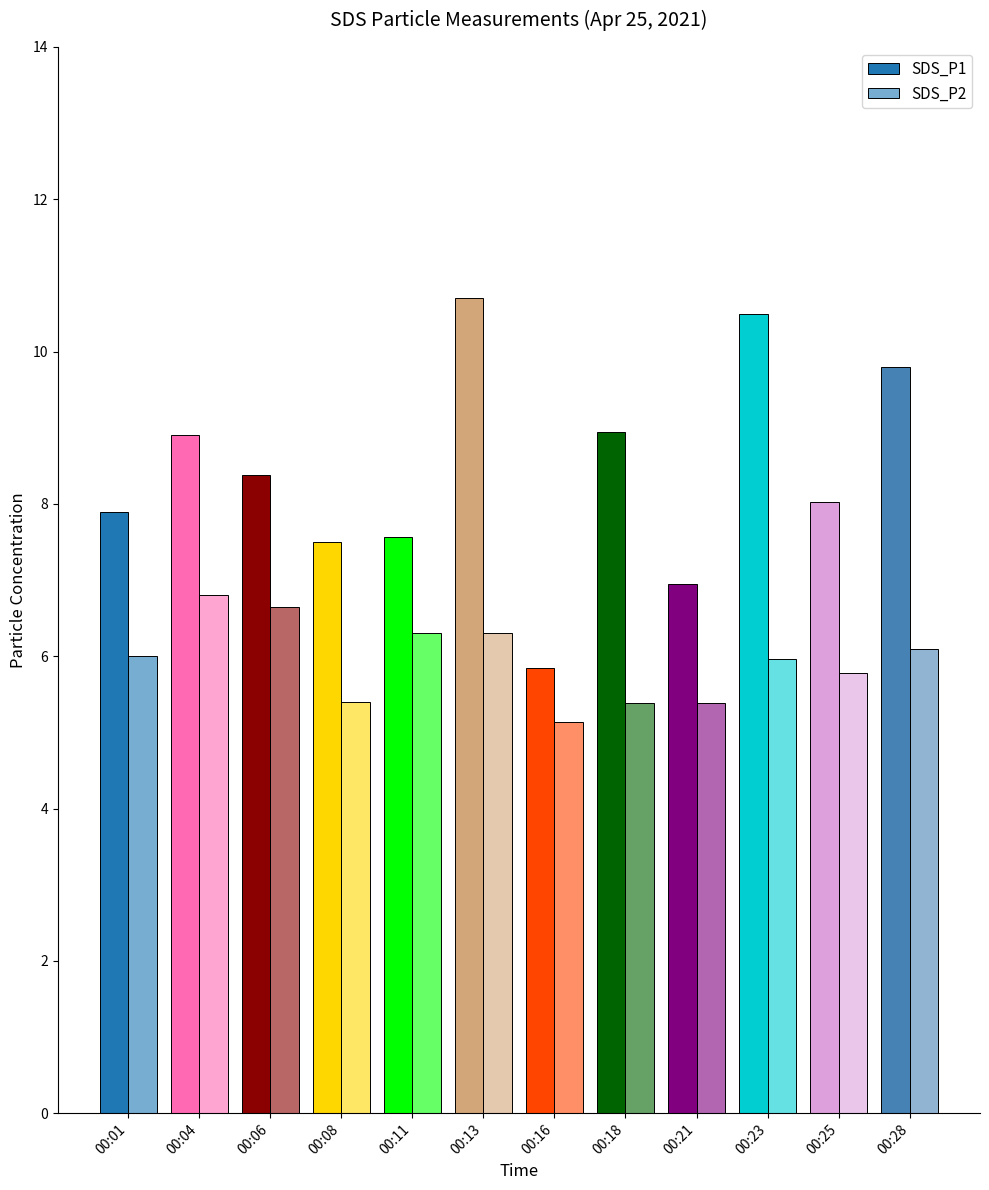

What is the average value of the SDS_P1 series?

8.4